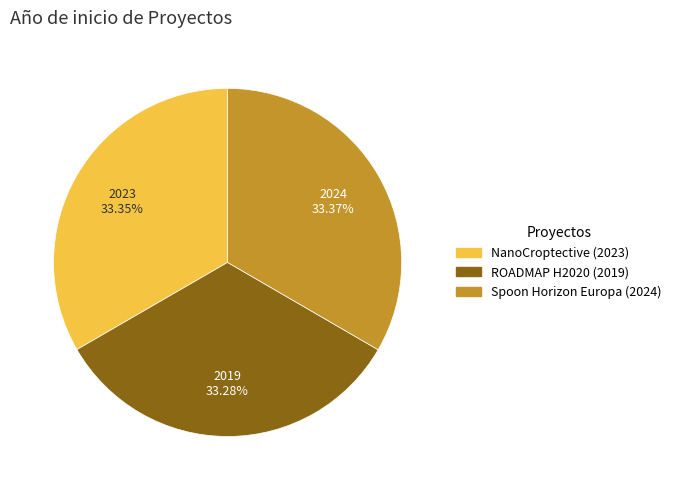

Is the sum of Spoon Horizon Europa (2024) and ROADMAP H2020 (2019) greater than half?

Yes